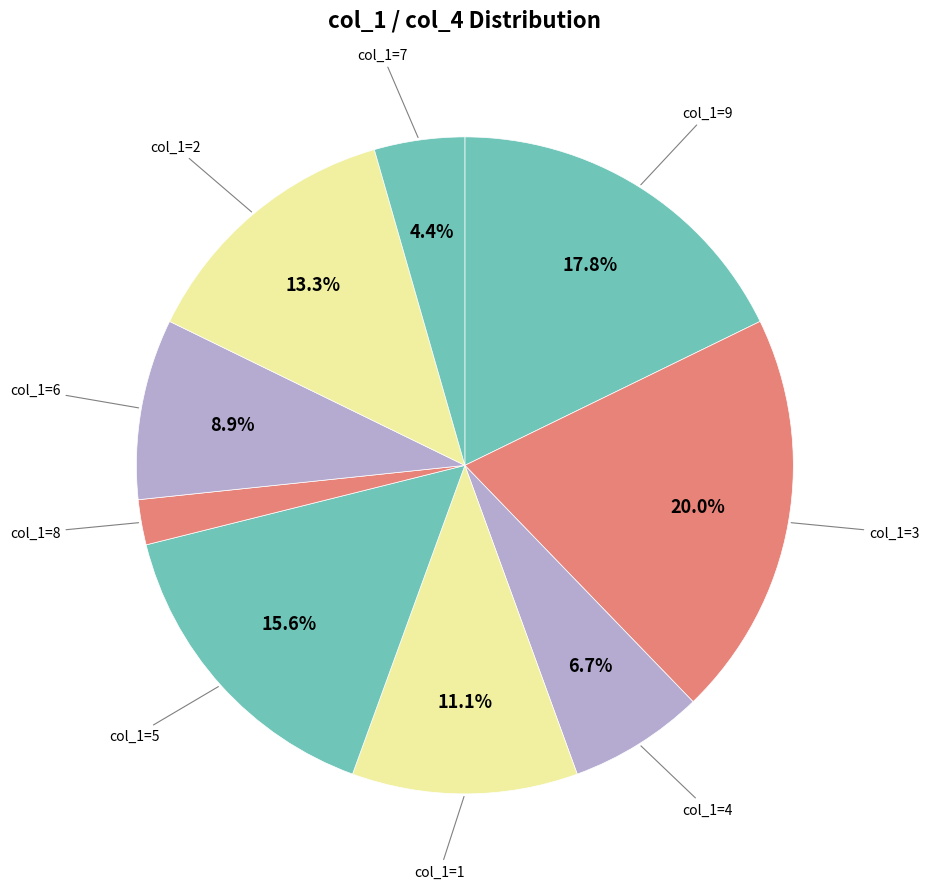

Is there a majority slice in this chart?

No